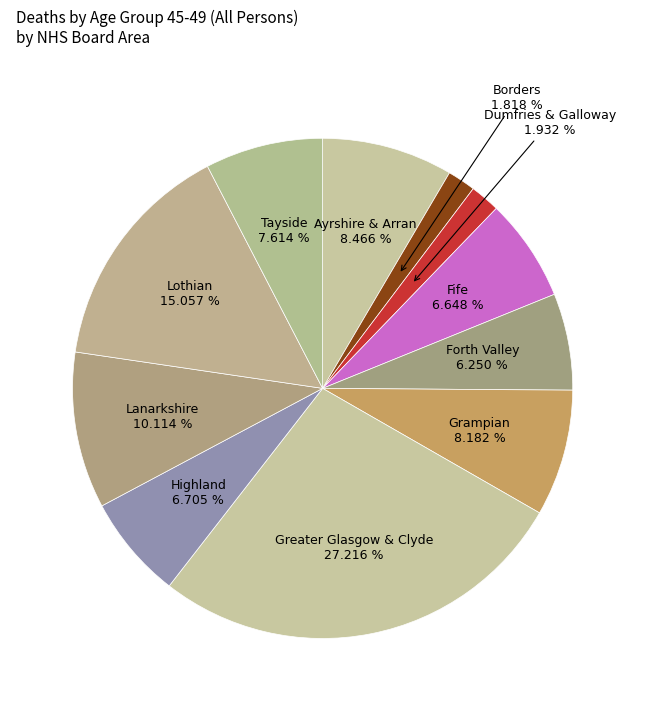

Count the number of slices in the pie.

11